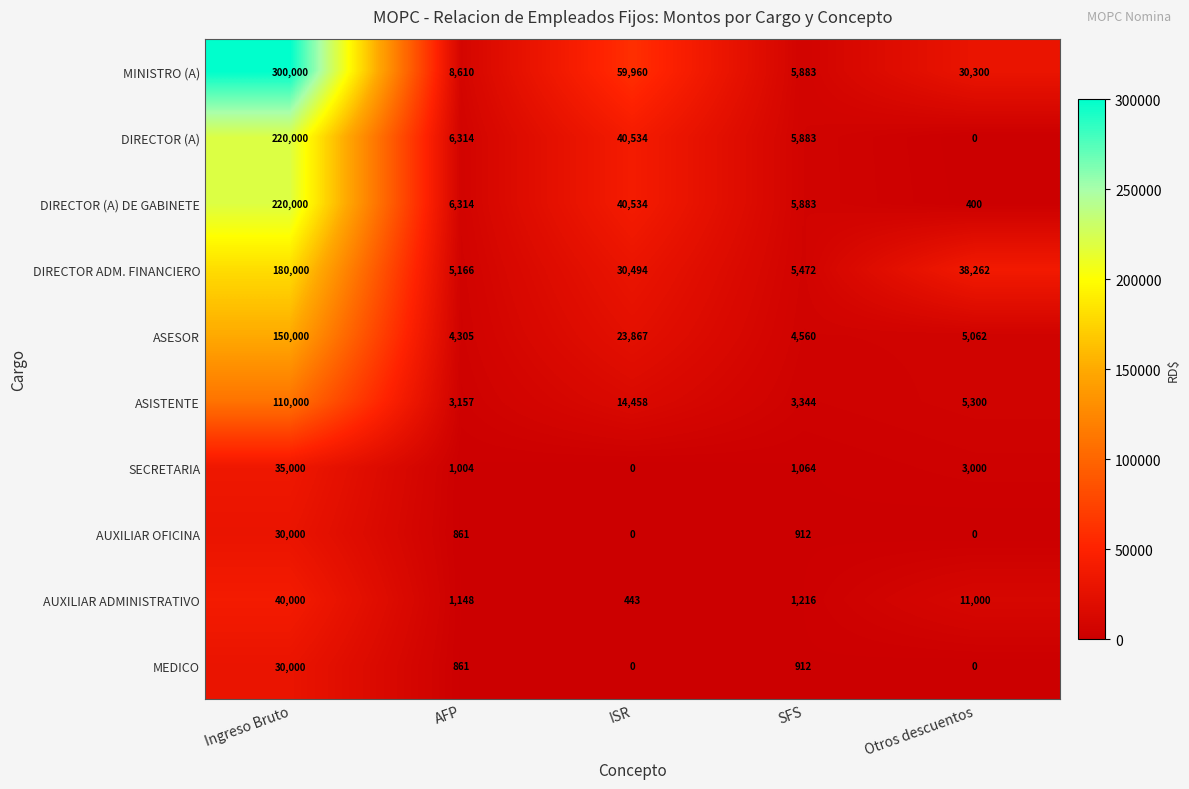

At which category does the chart reach its peak across all series?

Ingreso Bruto